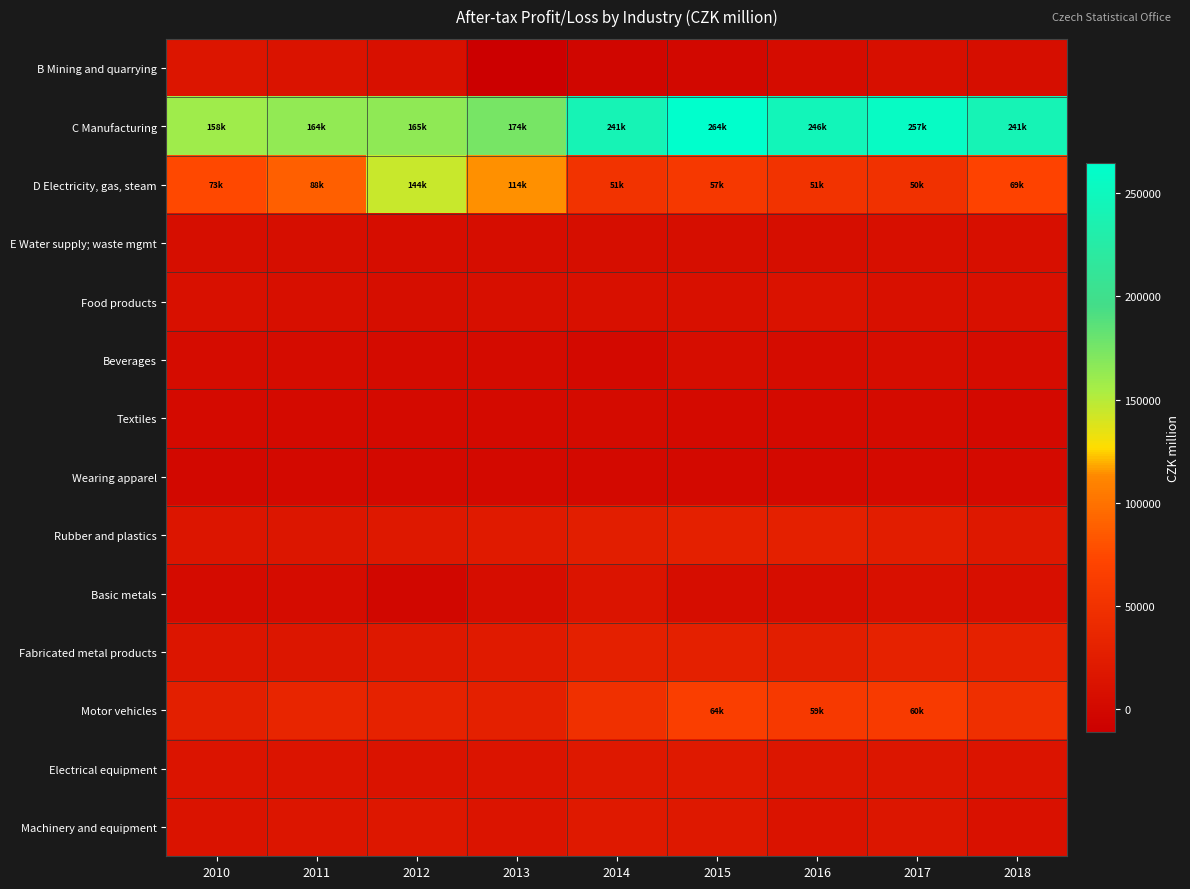

Which has a higher value, 2013 or 2011?

2011